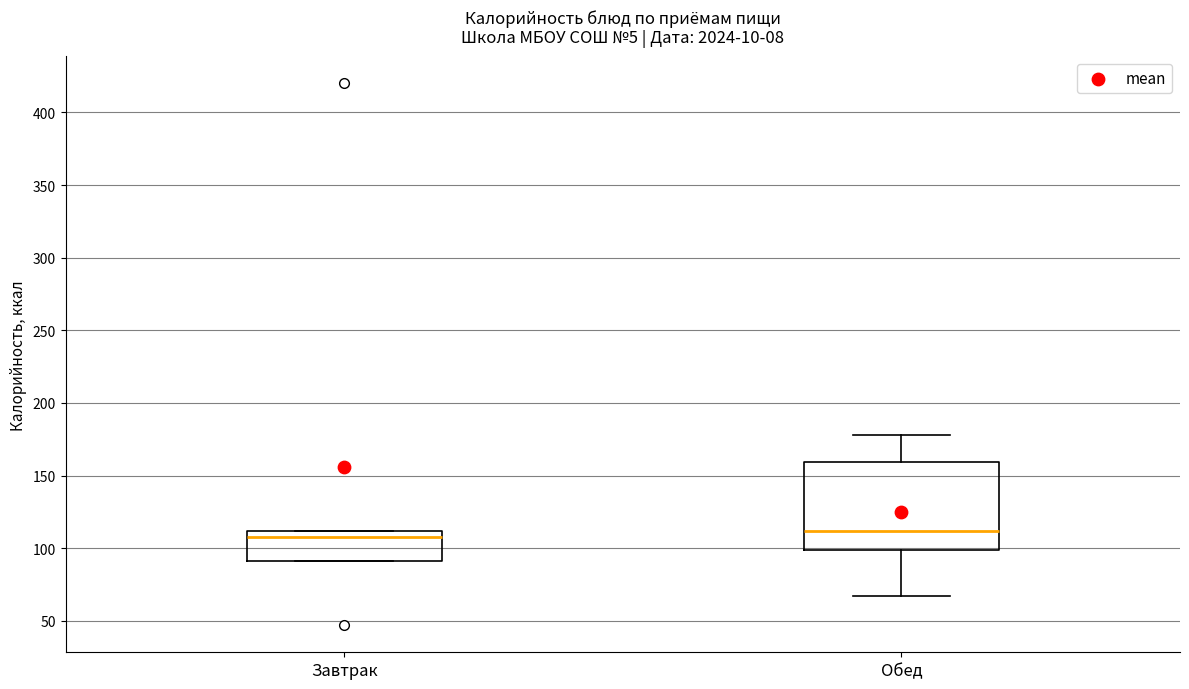

Where is the upper edge of the box for Завтрак on the y-axis? The values are not printed on the chart, so give them approximately, as read against the axis.

110